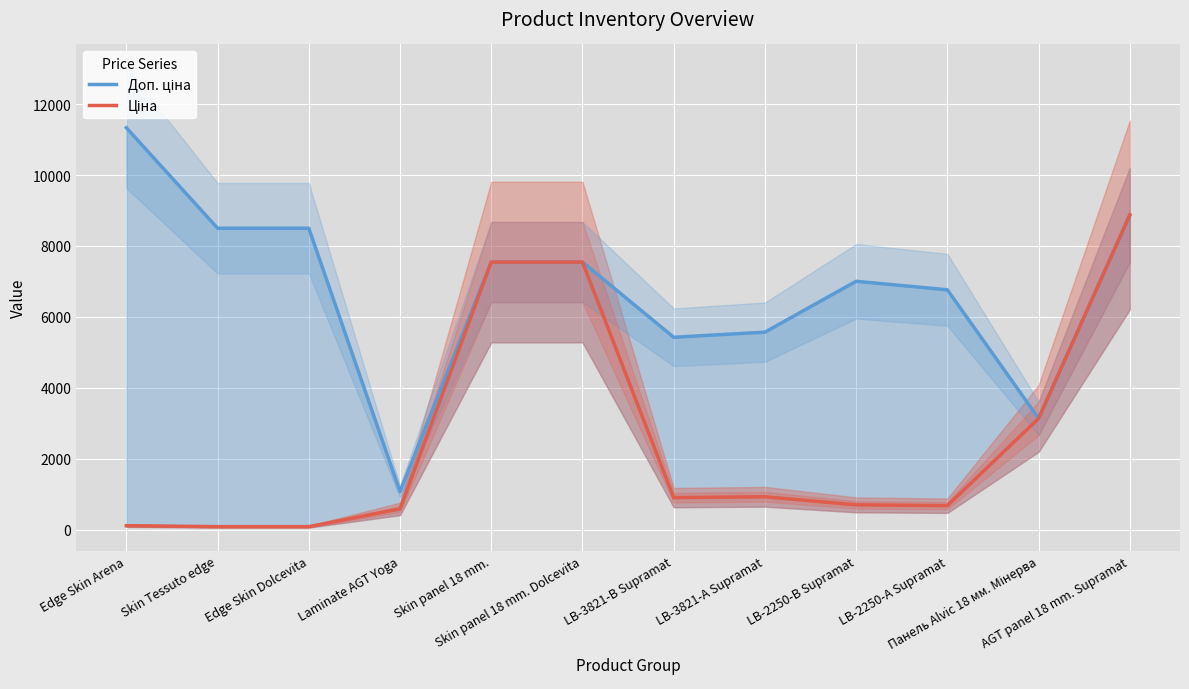

Reading right to left, extract all data points from this chart.

Доп. ціна: 8874.6	3137.0	6764.4	7004.3	5569.9	5425.9	7545.9	7545.9	1074.5	8500.5	8500.5	11334.0
Ціна: 8874.6	3136.8	676.4	700.4	928.3	904.3	7545.9	7545.9	586.0	85.0	85.0	113.3